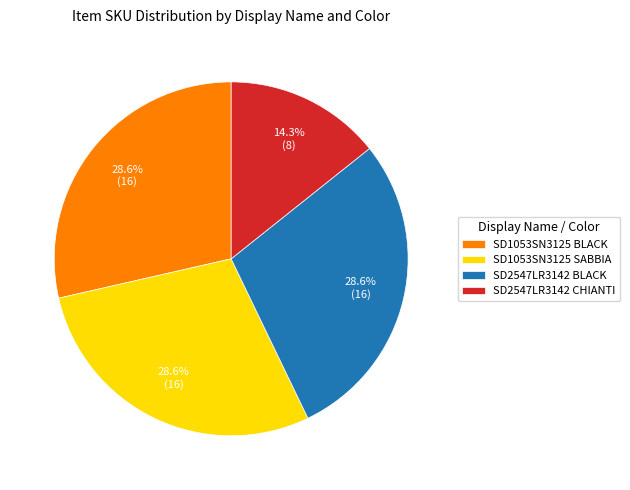

Is there any slice that represents more than half of the pie?

No